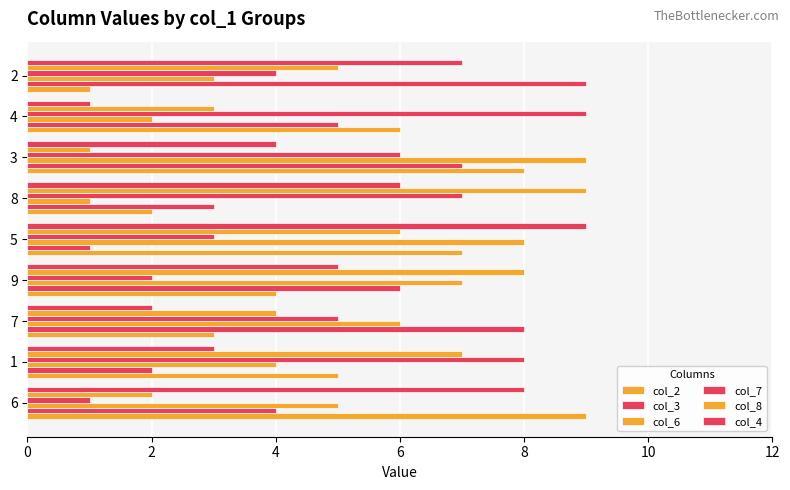

How many values in the col_4 series are below 5?

4